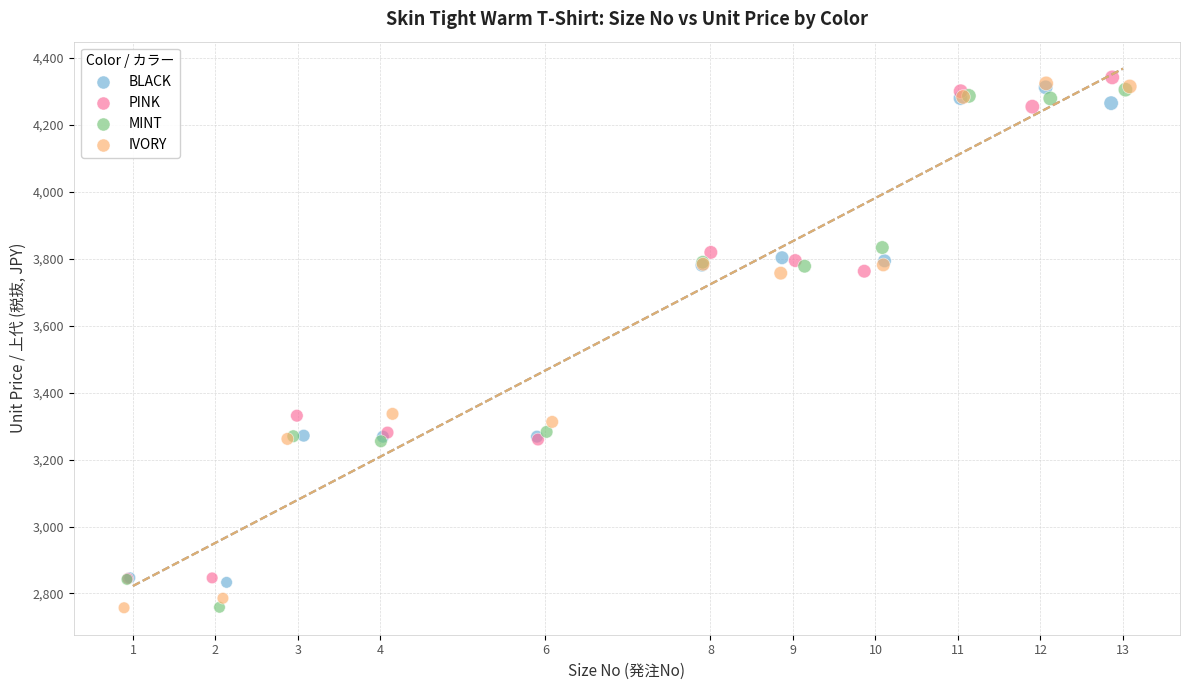

What are all the series names shown in the legend?

BLACK, PINK, MINT, IVORY